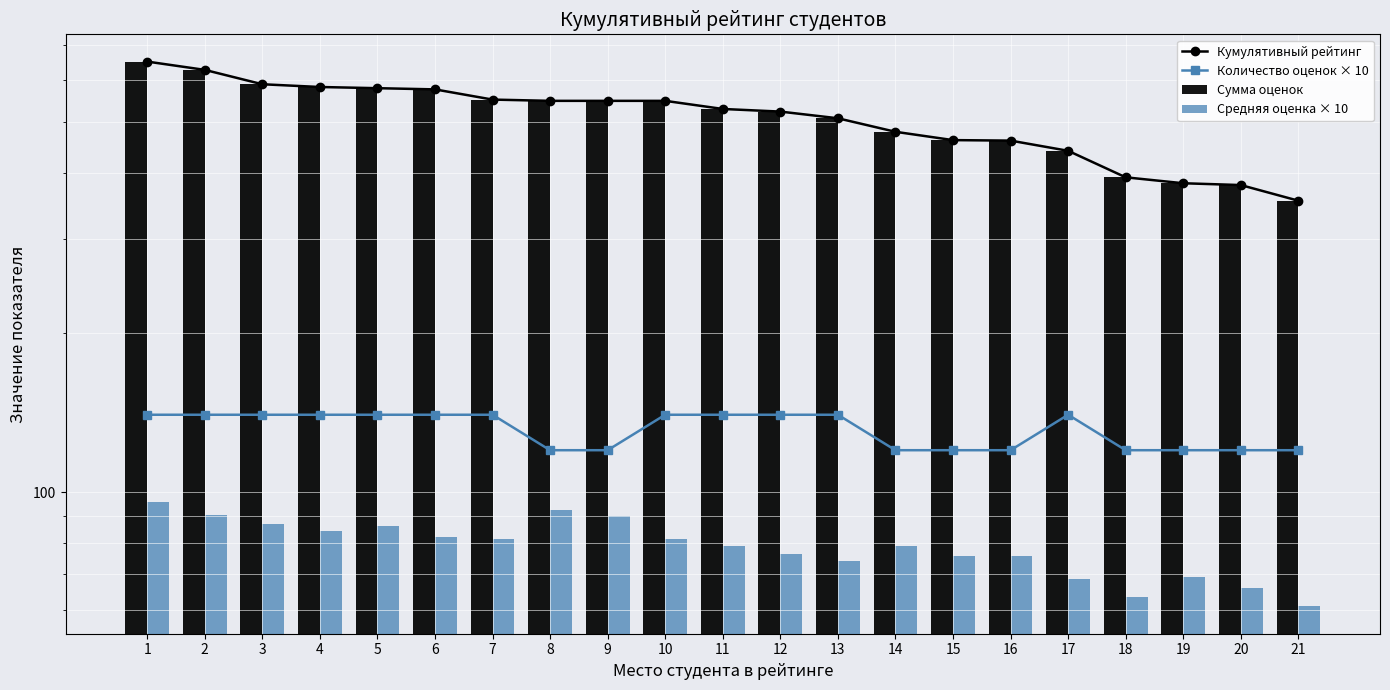

Reading left to right, what are all the values shown in this chart?

Кумулятивный рейтинг: 1=650.0	2=627.0	3=589.0	4=582.0	5=579.0	6=576.0	7=551.0	8=548.0	9=548.0	10=548.0	11=529.0	12=523.0	13=508.0	14=479.0	15=462.0	16=461.0	17=441.0	18=393.0	19=383.0	20=380.0	21=355.0
Количество оценок × 10: 1=140.0	2=140.0	3=140.0	4=140.0	5=140.0	6=140.0	7=140.0	8=120.0	9=120.0	10=140.0	11=140.0	12=140.0	13=140.0	14=120.0	15=120.0	16=120.0	17=140.0	18=120.0	19=120.0	20=120.0	21=120.0
Сумма оценок: 1=650.0	2=627.0	3=589.0	4=582.0	5=579.0	6=576.0	7=551.0	8=548.0	9=548.0	10=548.0	11=529.0	12=523.0	13=508.0	14=479.0	15=462.0	16=461.0	17=441.0	18=393.0	19=383.0	20=380.0	21=355.0
Средняя оценка × 10: 1=95.7	2=90.7	3=87.1	4=84.3	5=86.4	6=82.1	7=81.4	8=92.5	9=90.0	10=81.4	11=79.3	12=76.4	13=74.3	14=79.2	15=75.8	16=75.8	17=68.6	18=63.3	19=69.2	20=65.8	21=60.8